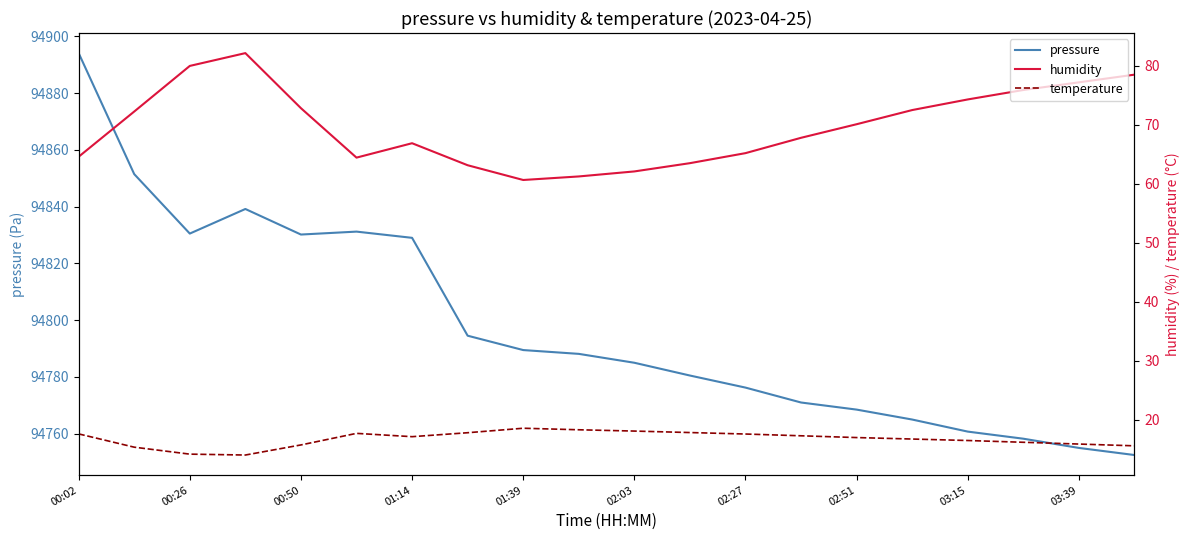

List the series in order of their peak value, lowest first.

temperature, humidity, pressure